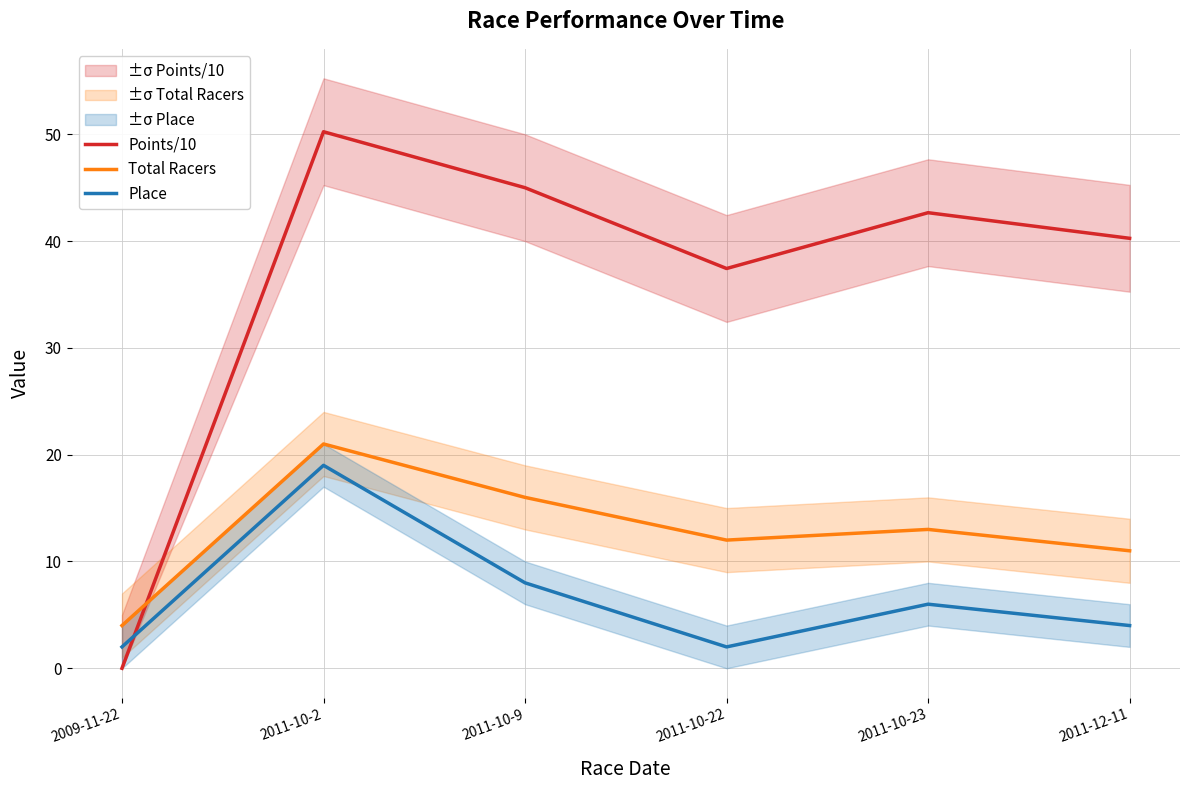

Where do Total Racers and Points/10 first cross each other?

2009-11-22 and 2011-10-2